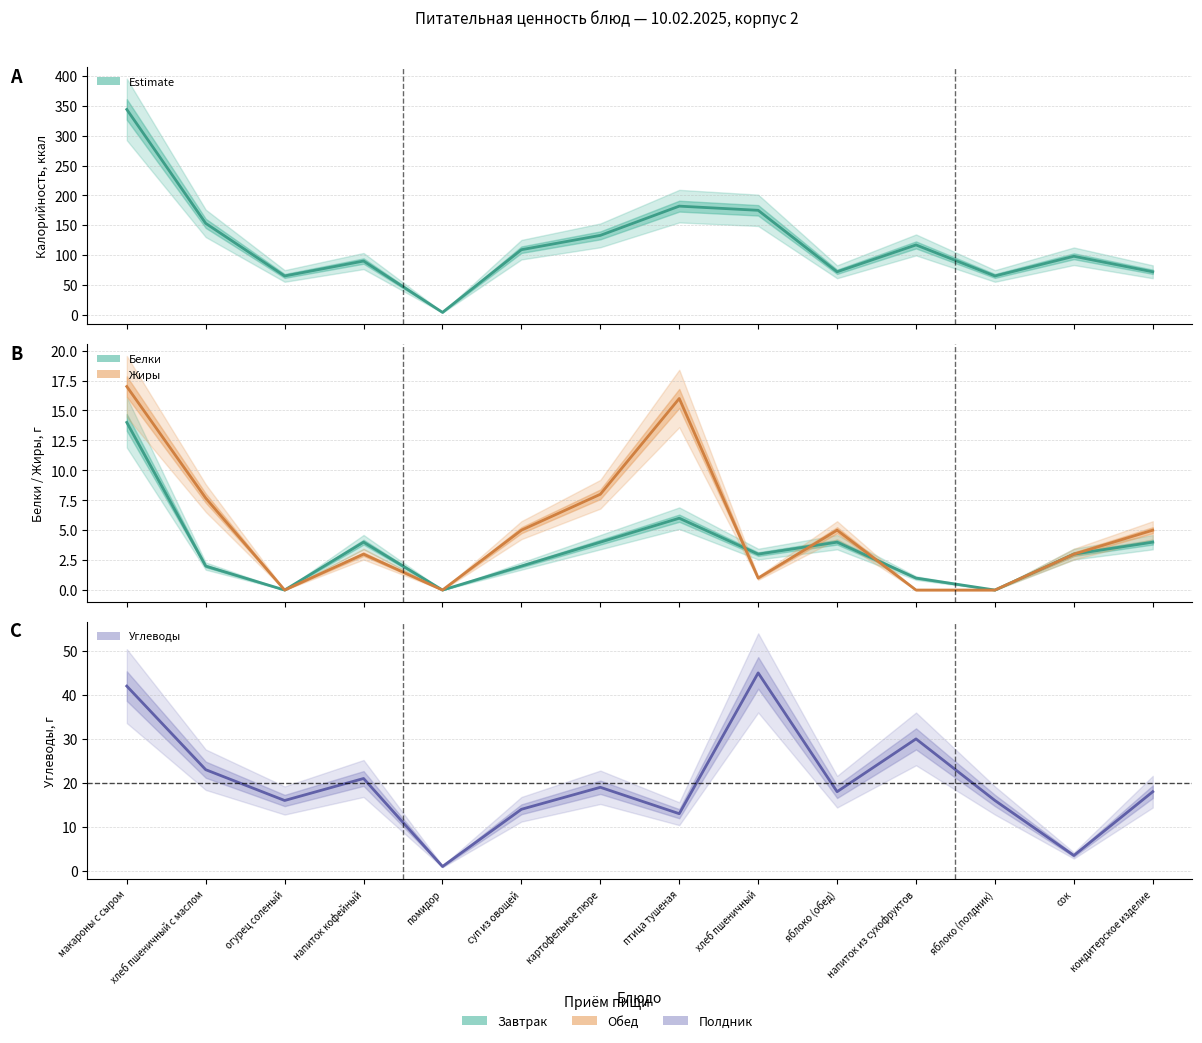

Between напиток из сухофруктов and огурец соленый, which is larger?

напиток из сухофруктов